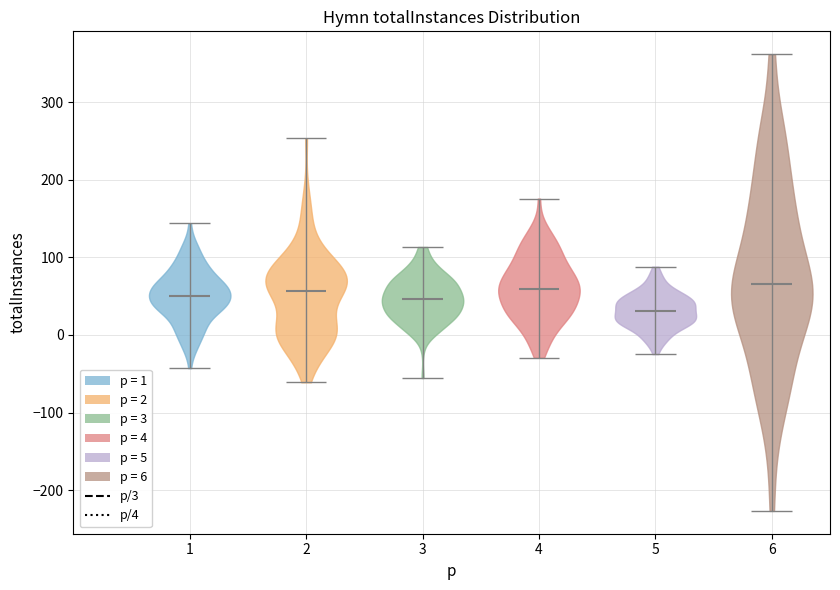

Reading left to right, read every violin against the y-axis: where its median line is, and the lowest and highest points it reaches. The values are not printed on the chart, so give them approximately, as read against the axis.

1: median line 50, lowest point -40, highest point 140
2: median line 60, lowest point -60, highest point 250
3: median line 50, lowest point -60, highest point 110
4: median line 60, lowest point -30, highest point 180
5: median line 30, lowest point -20, highest point 90
6: median line 70, lowest point -230, highest point 360